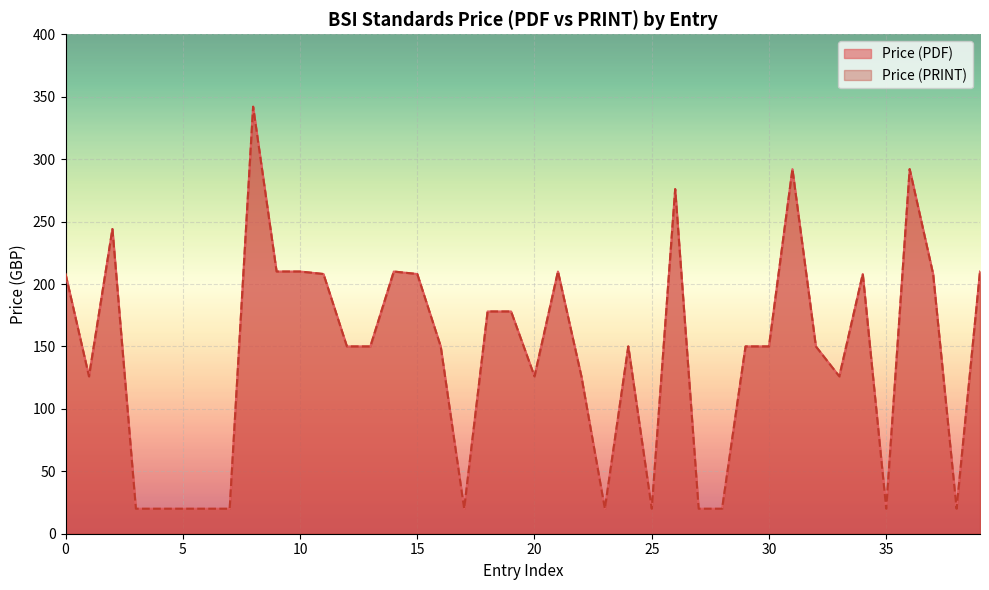

How many series are shown in this chart?

2